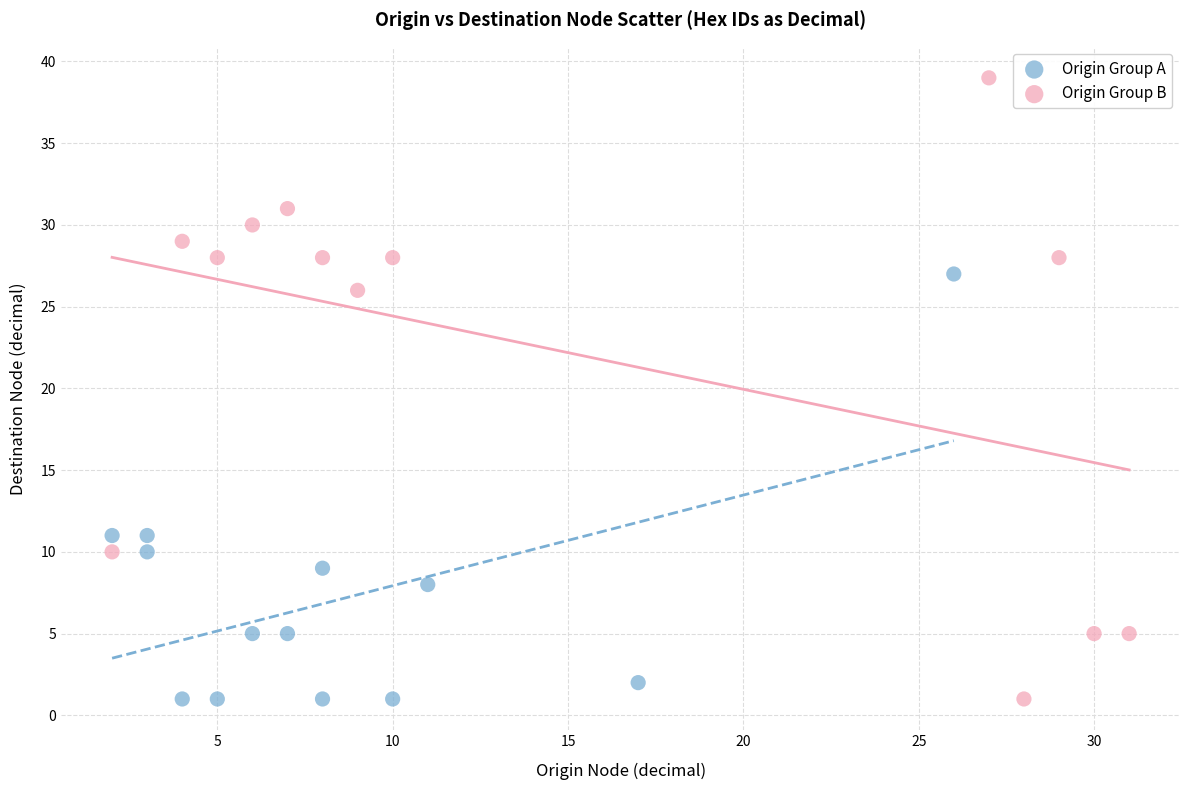

Which series has the largest Y range (max minus min)?

Origin Group B